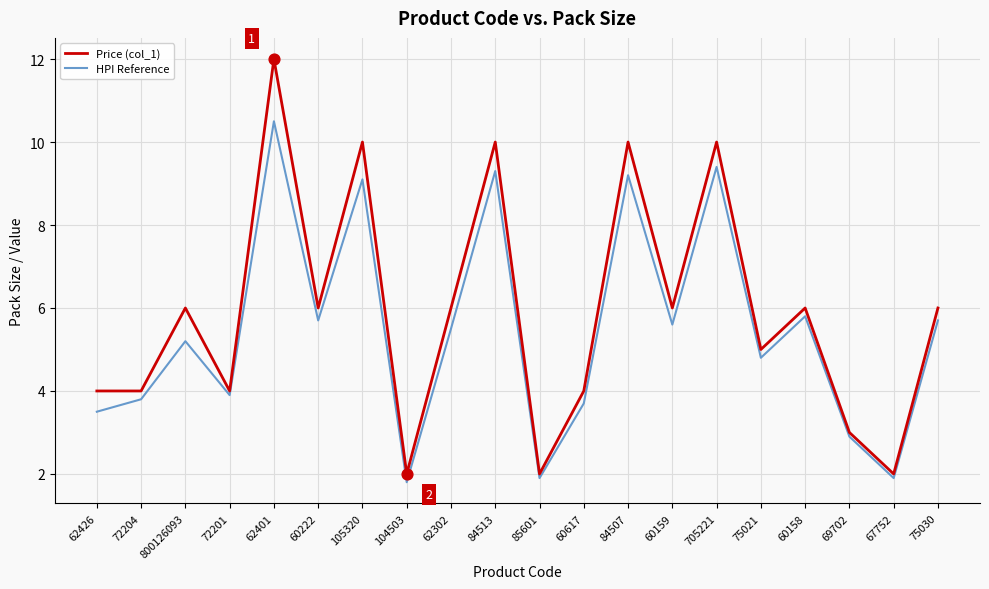

Is the value of HPI Reference at 84507 greater than the value of Price (col_1) at 60222?

Yes